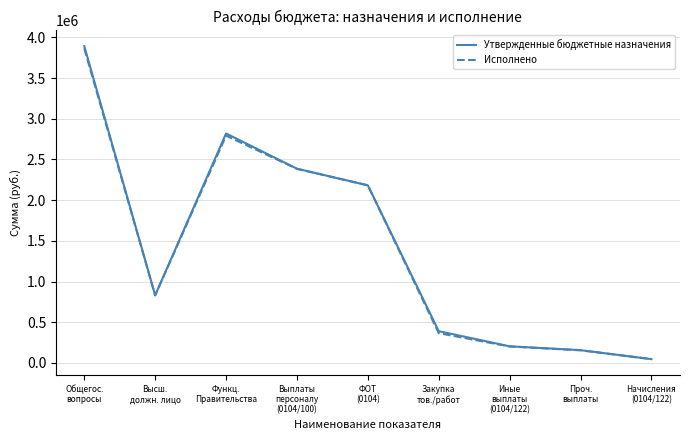

What position from the left is Начисления
(0104/122)?

9